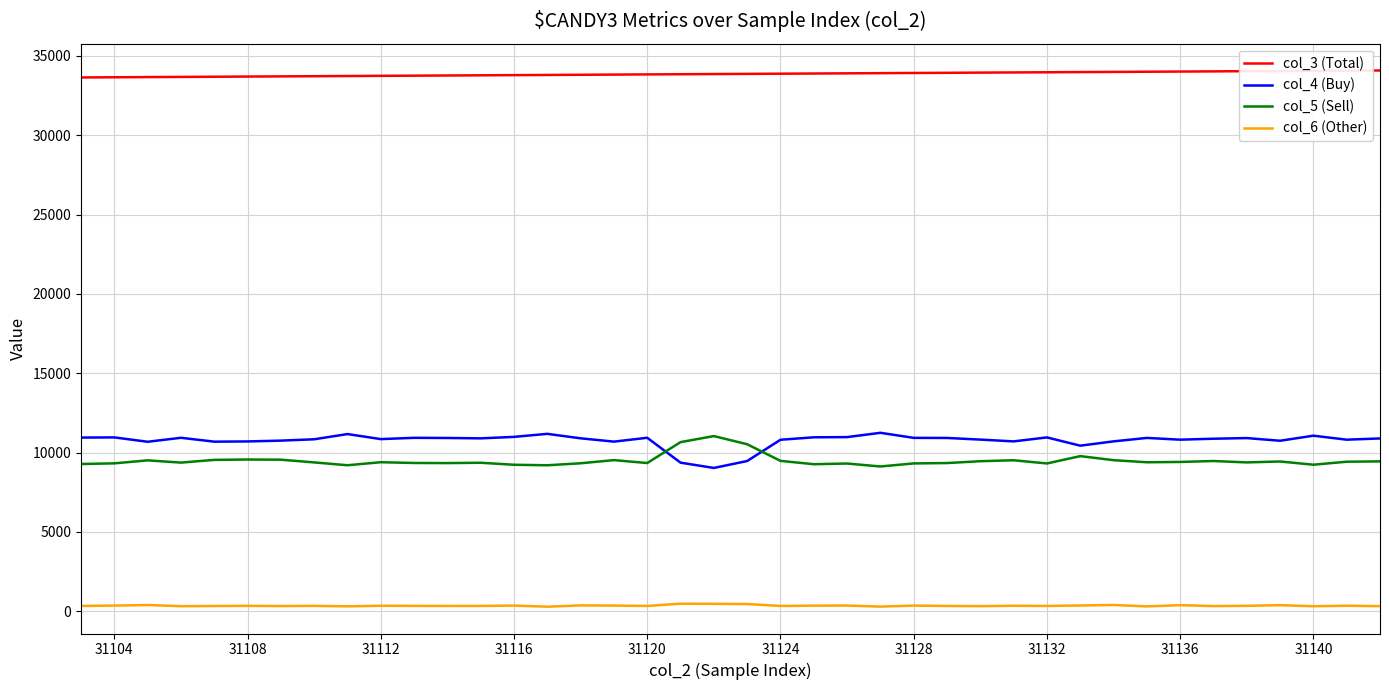

Which series has the largest total across all categories?

col_3 (Total)